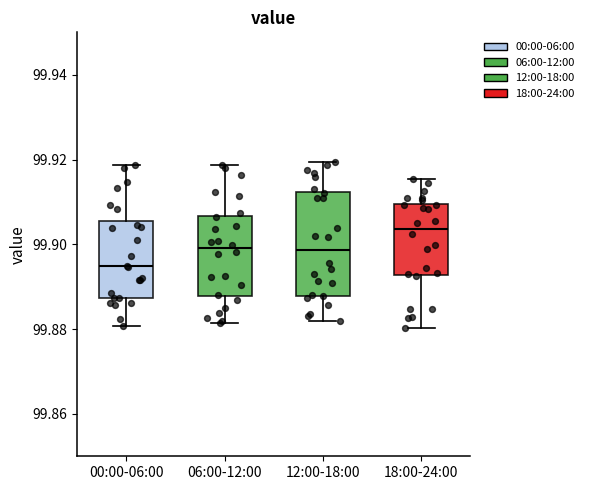

Comparing the boxes themselves (not the whiskers), which one is the tallest?

12:00-18:00